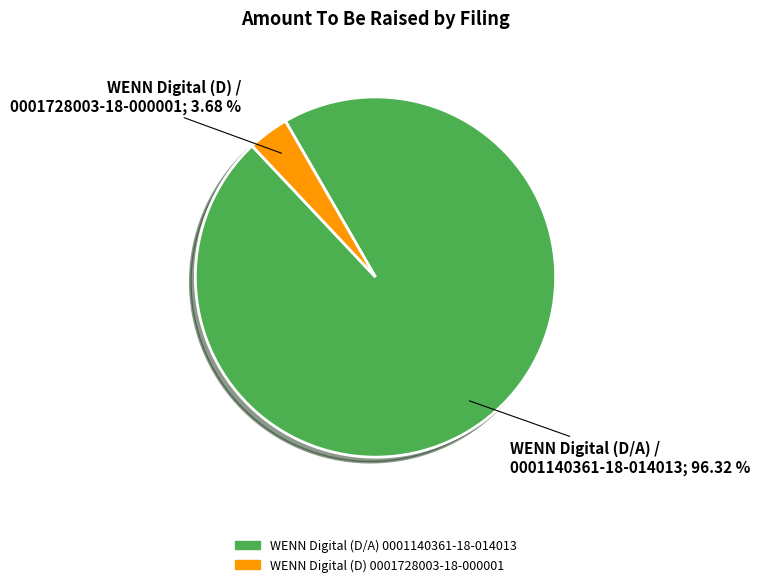

How many slices are in this pie chart?

2